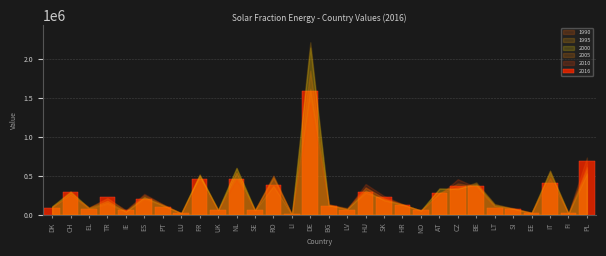

At which label is the value closest to 795424?

PL